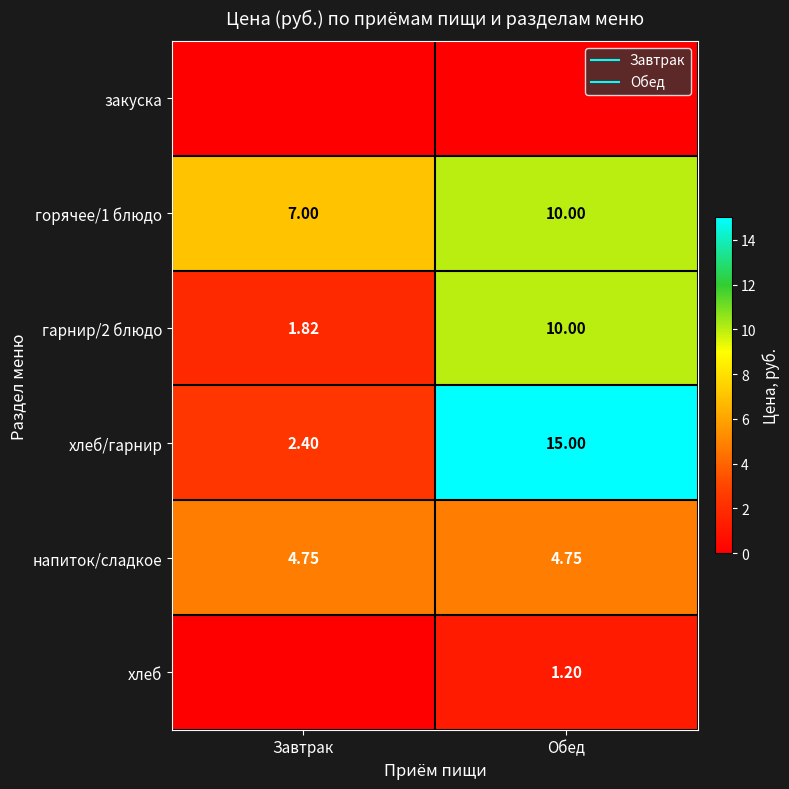

List the series in order of their peak value, lowest first.

закуска, хлеб, напиток/сладкое, горячее/1 блюдо, гарнир/2 блюдо, хлеб/гарнир